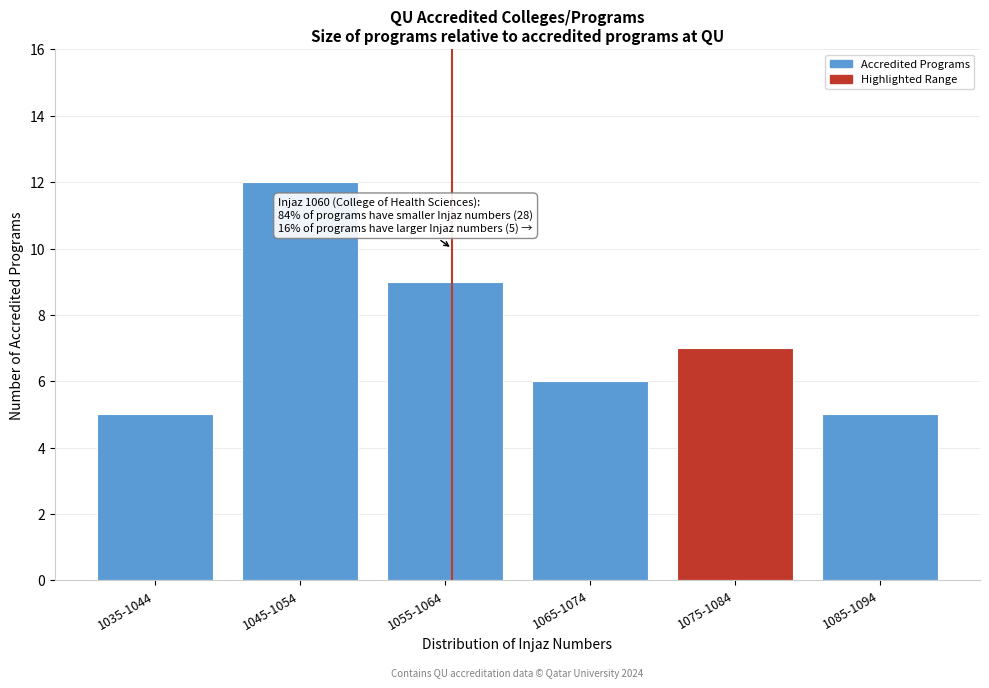

Reading left to right, transcribe all the data shown in this chart.

1035-1044=5	1045-1054=12	1055-1064=9	1065-1074=6	1075-1084=7	1085-1094=5